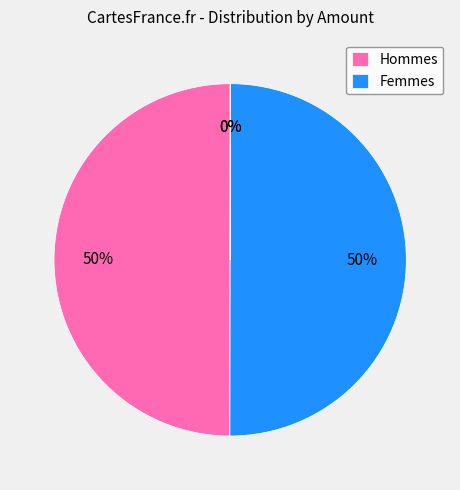

To the nearest percent, what is the average slice percentage?

25%